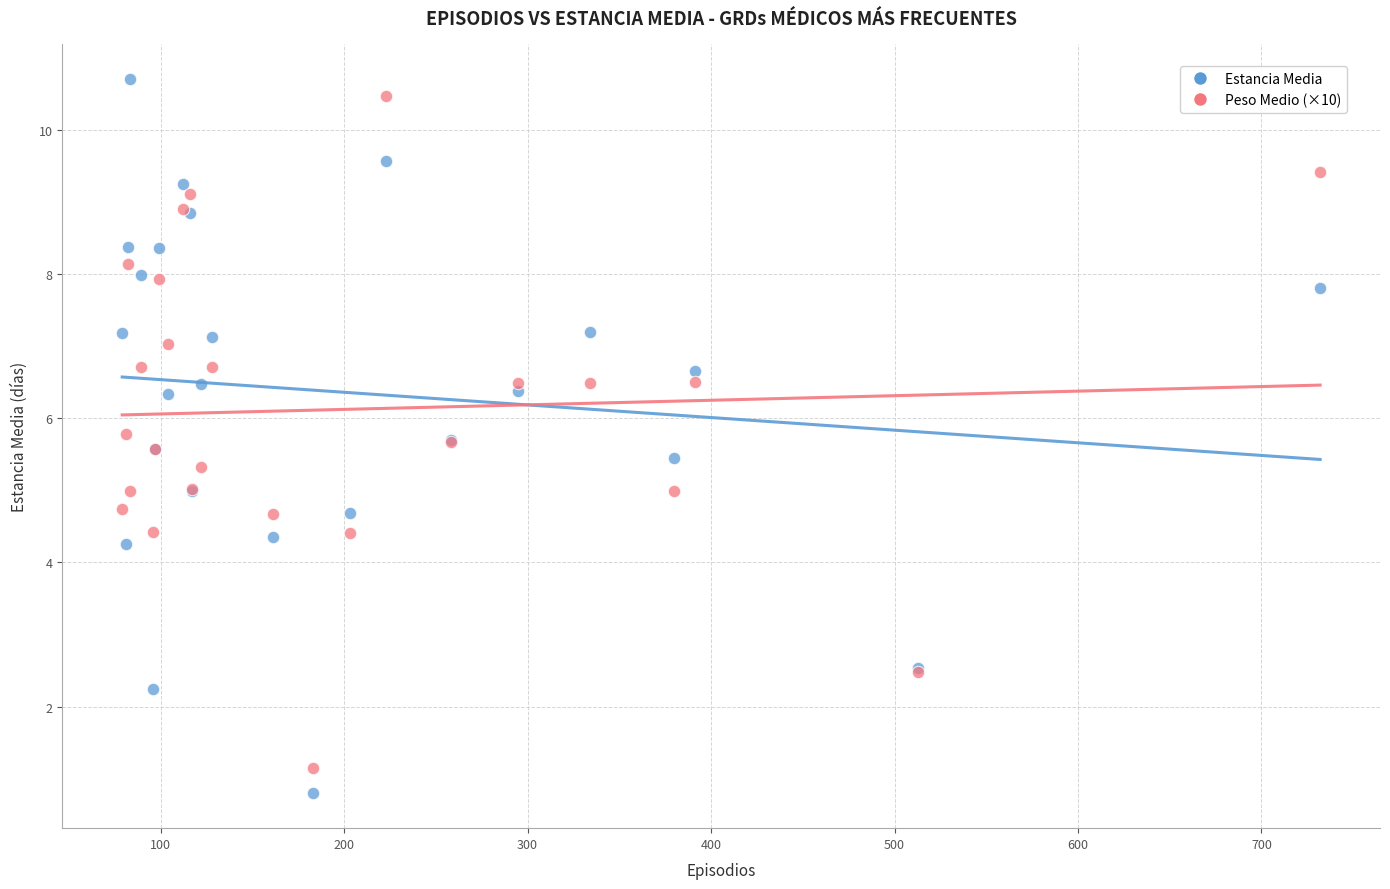

Which series has the widest spread of Y values?

Estancia Media